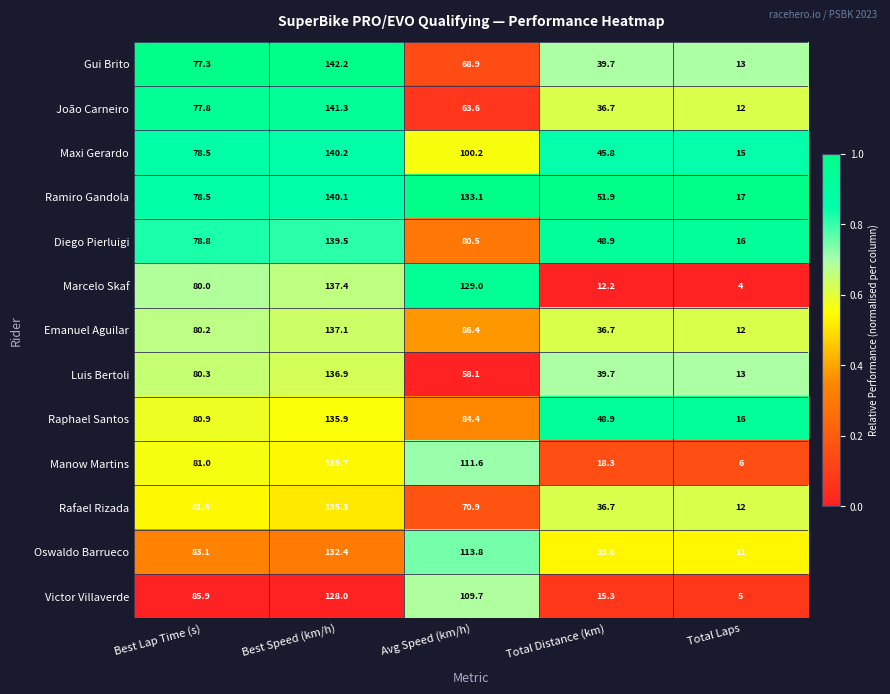

Is the value of Rafael Rizada at Total Distance (km) greater than the value of Gui Brito at Avg Speed (km/h)?

No